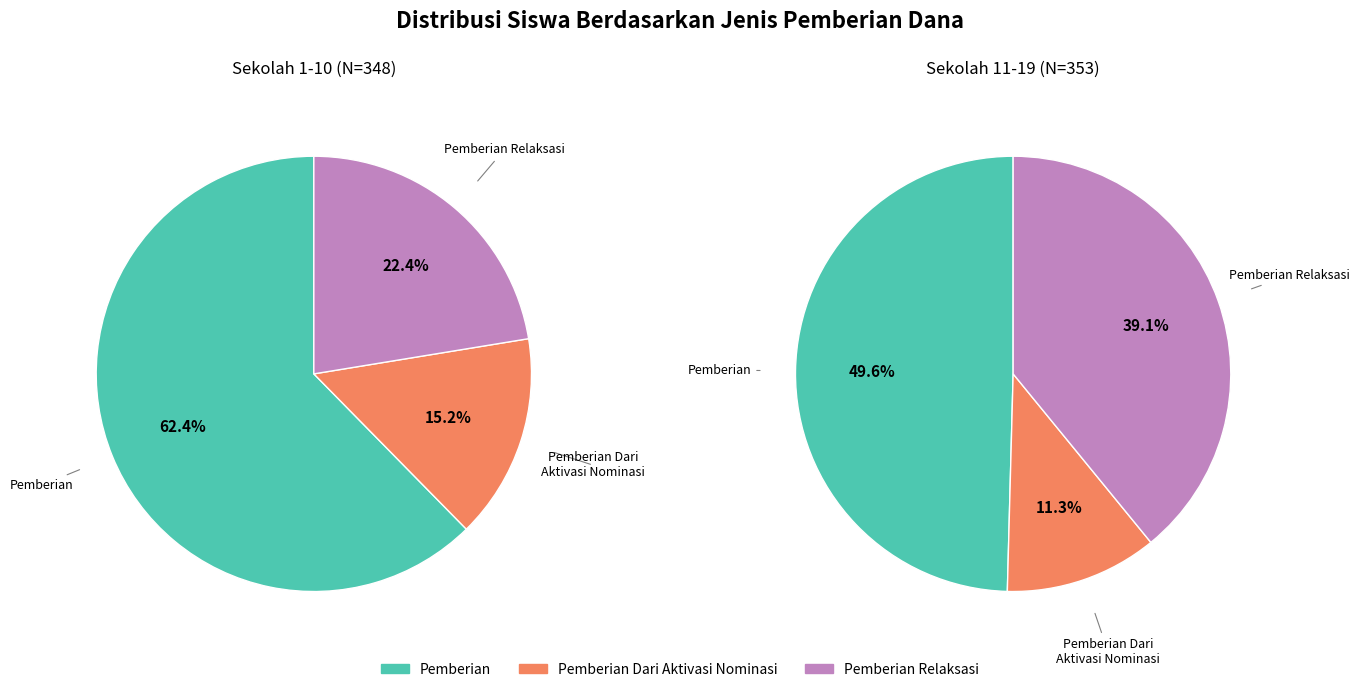

Which series has the largest range (max minus min)?

Pemberian Relaksasi